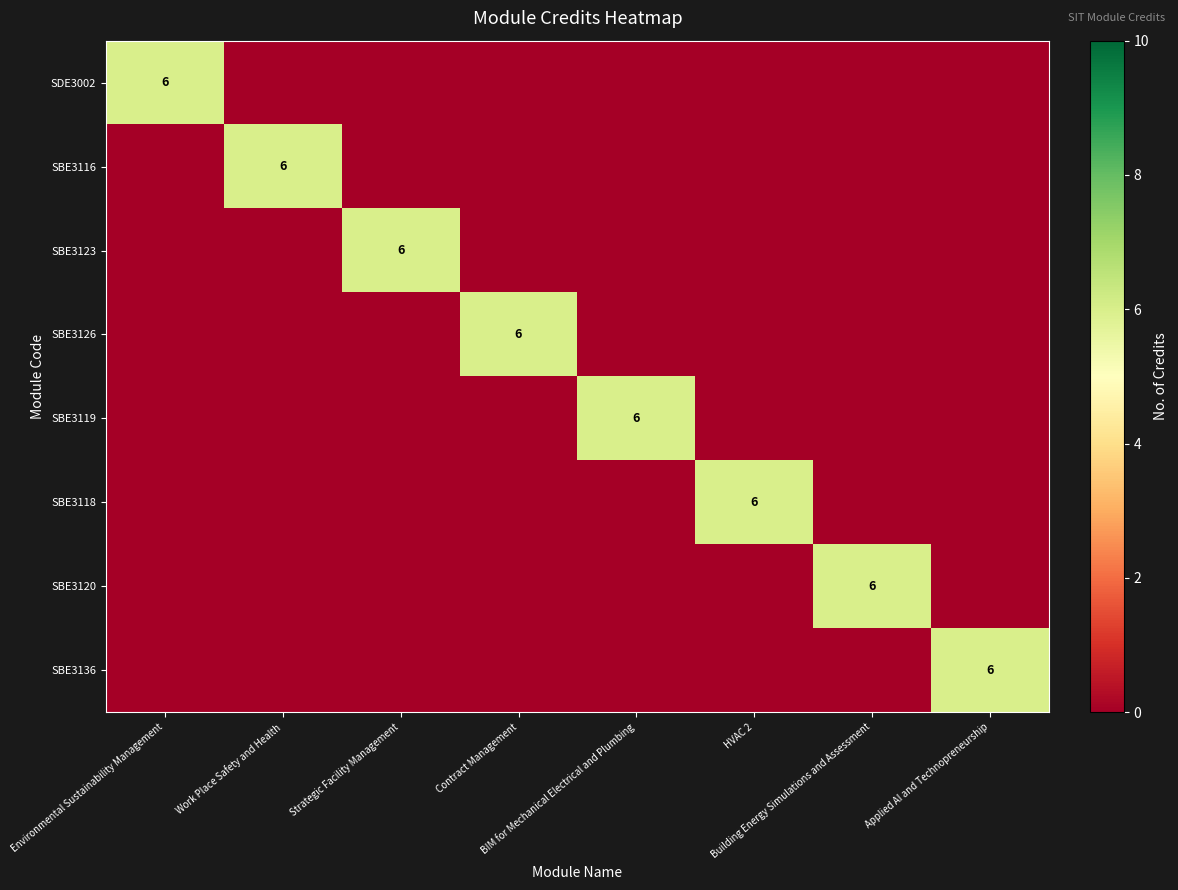

True or false: SBE3116 has a value of 3 at Applied AI and Technopreneurship.

False